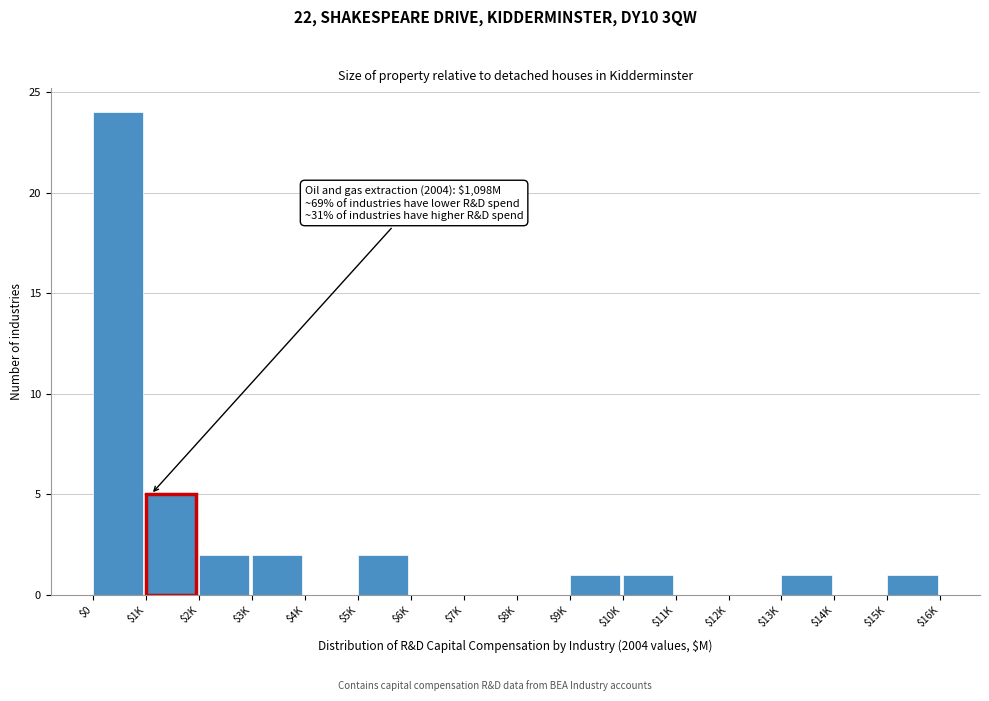

What is the maximum value shown in the chart?

24